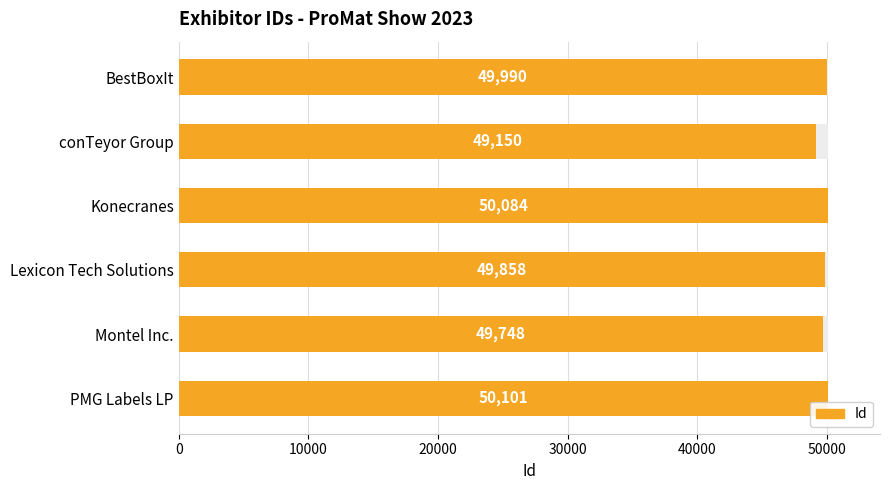

What is the value of the 6th bar from the left?

50101